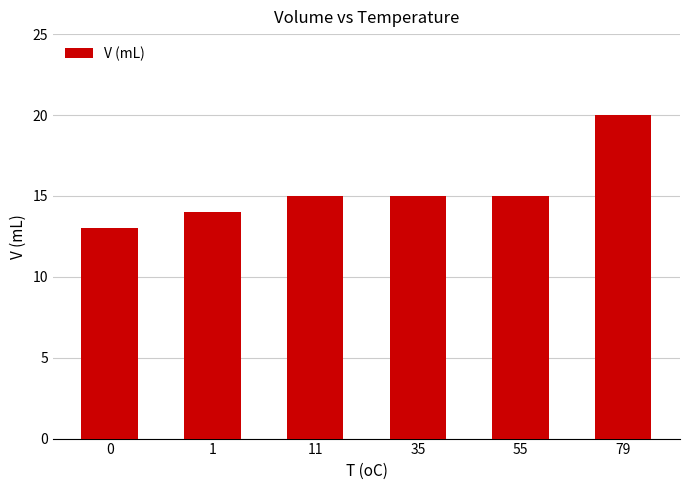

What is the average value?

15